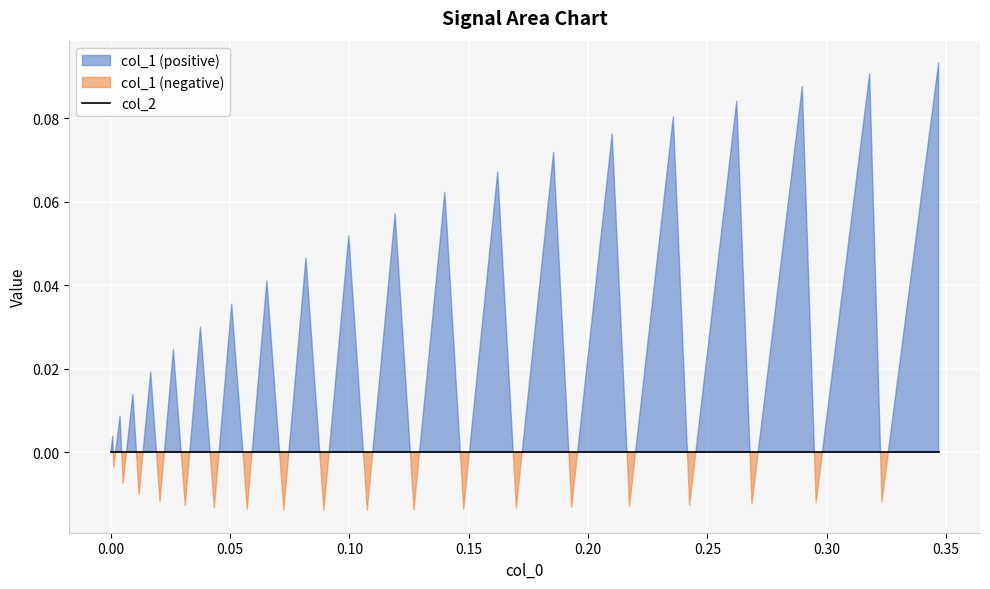

At how many categories does at least one series exceed 0?

20